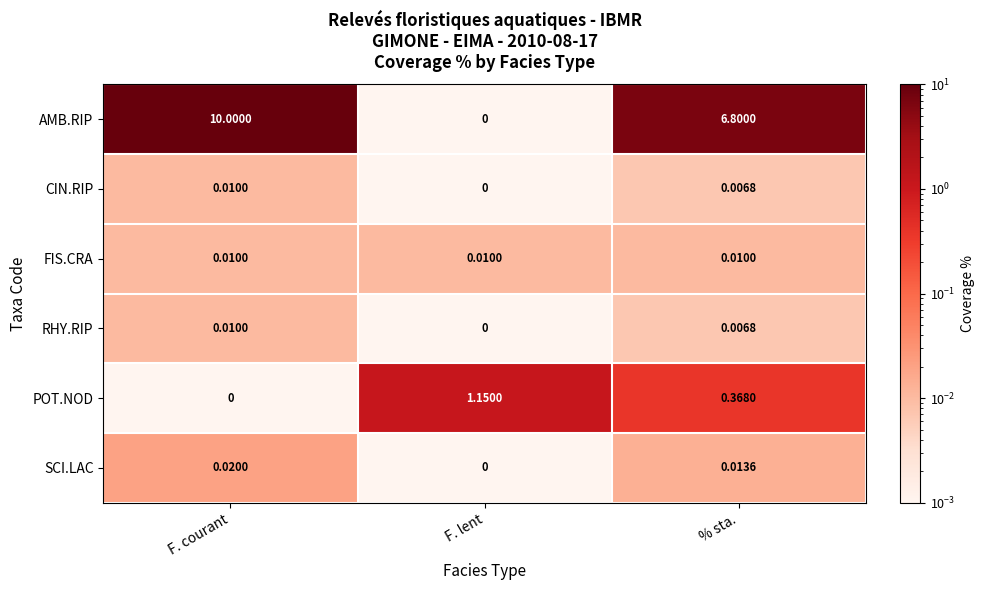

Which series has the largest total across all categories?

AMB.RIP